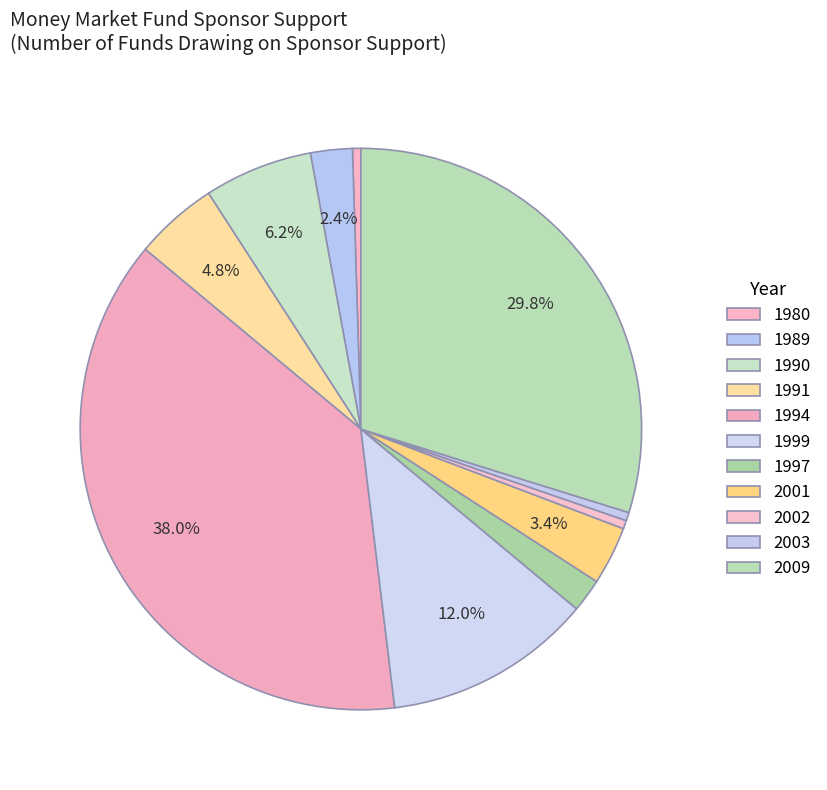

Which category has the smallest portion of the pie?

1980